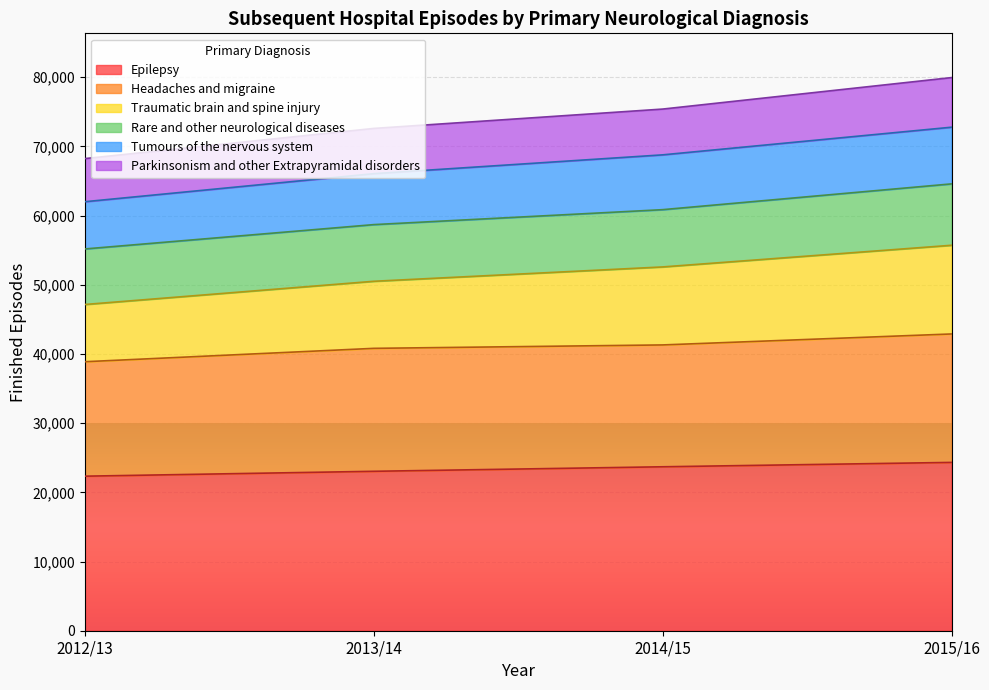

What is the total value across all series at 2015/16?

79938